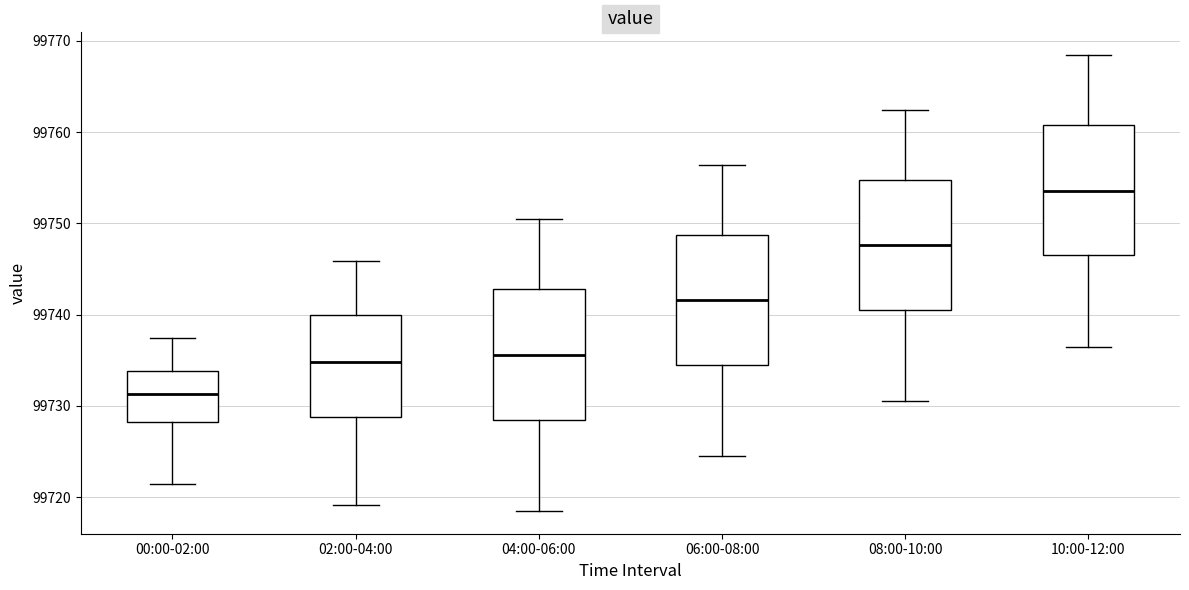

Which box's median line is the lowest?

00:00-02:00